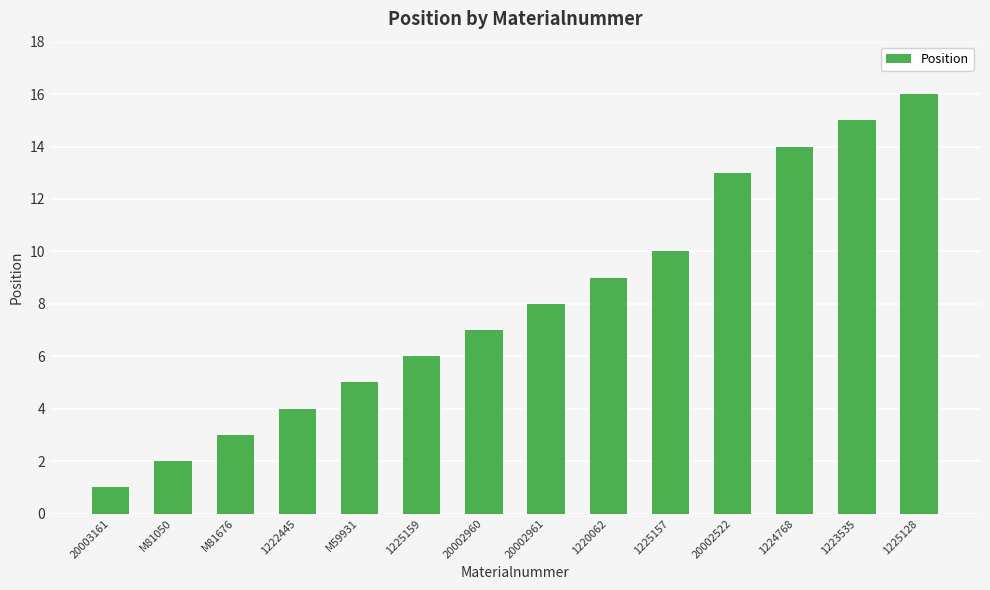

What is the minimum value shown in the chart?

1